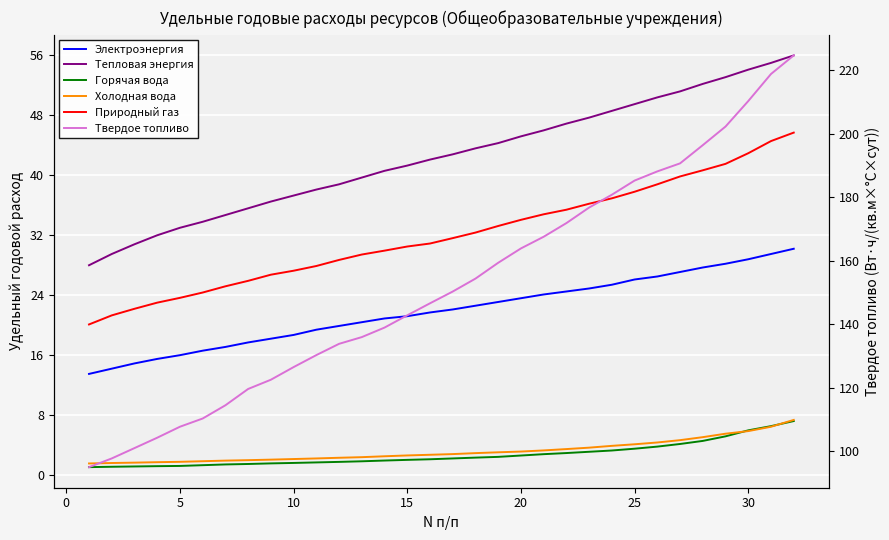

What is the difference between the Твердое топливо values at 10 and 20?

37.3